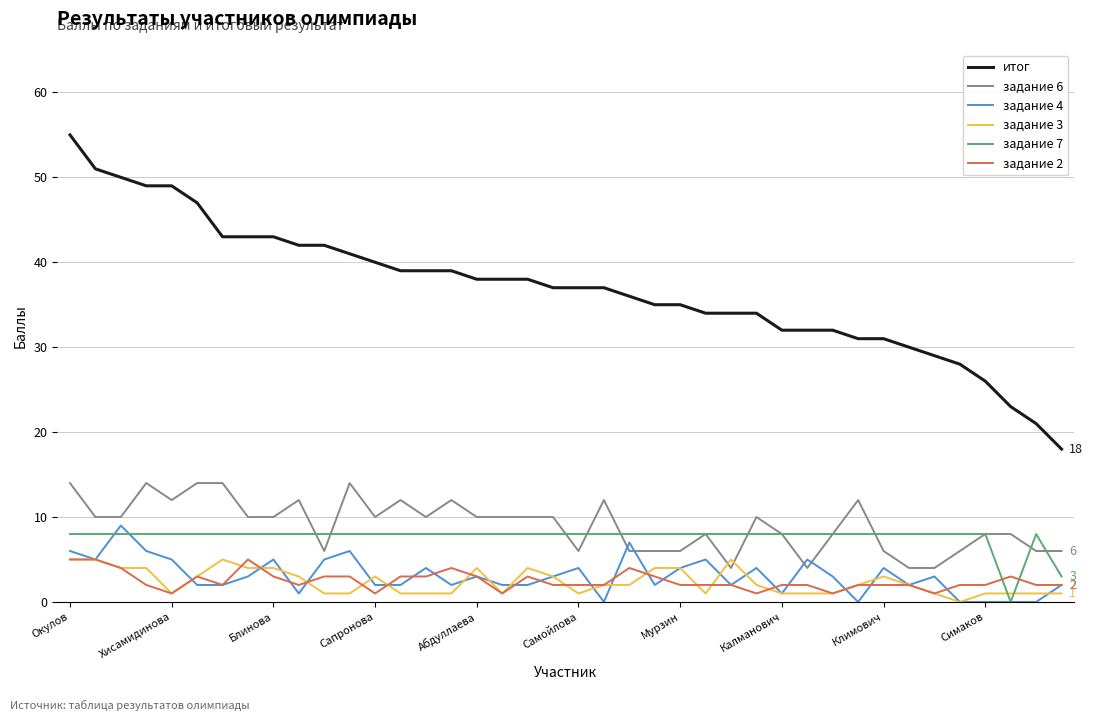

Which series has the largest total across all categories?

итог